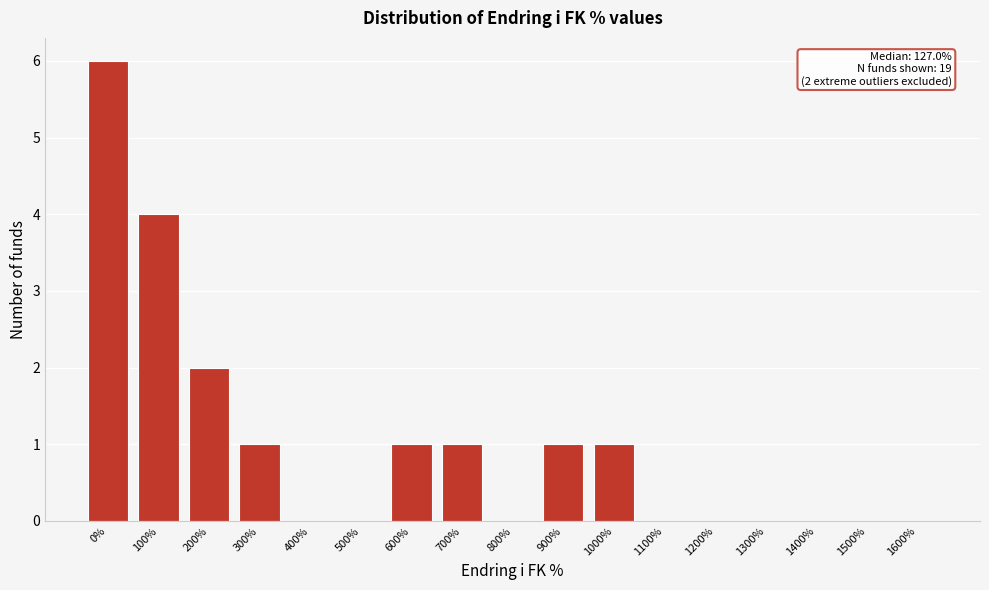

Reading right to left, transcribe all the data shown in this chart.

1600%=0	1500%=0	1400%=0	1300%=0	1200%=0	1100%=0	1000%=1	900%=1	800%=0	700%=1	600%=1	500%=0	400%=0	300%=1	200%=2	100%=4	0%=6